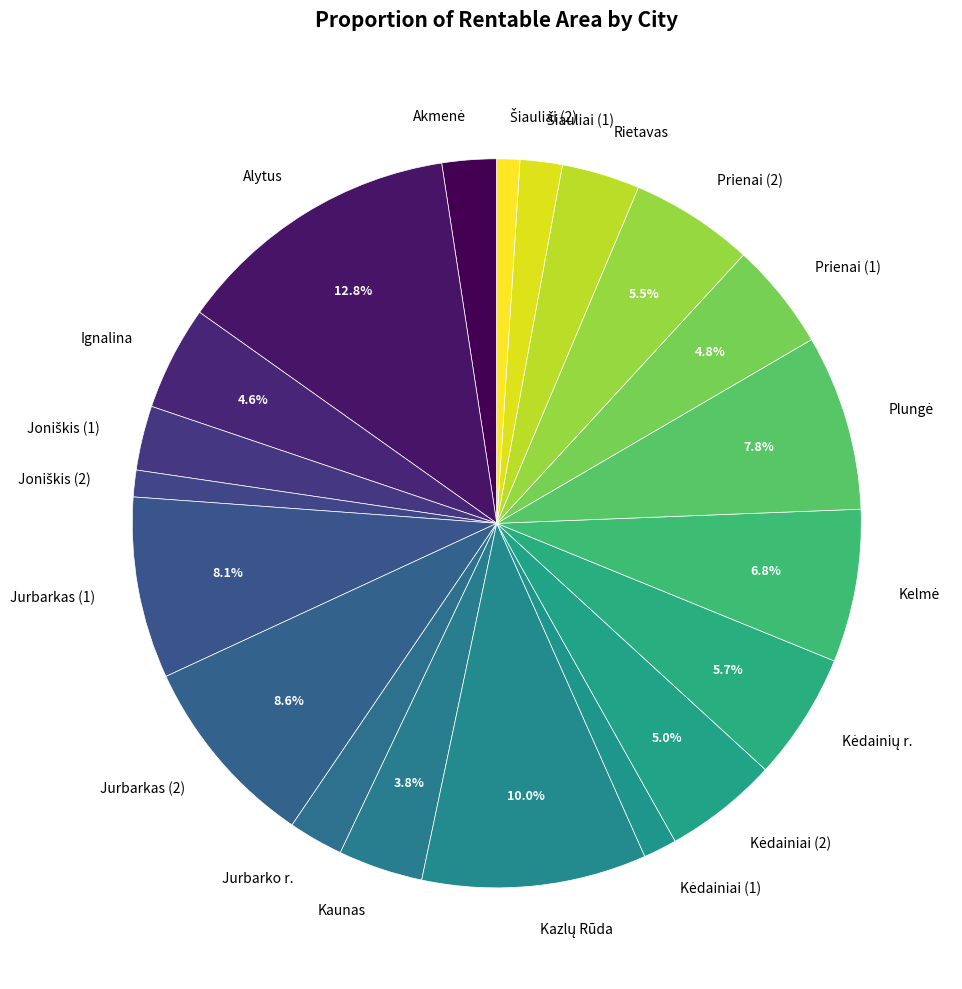

Count the number of slices in the pie.

20